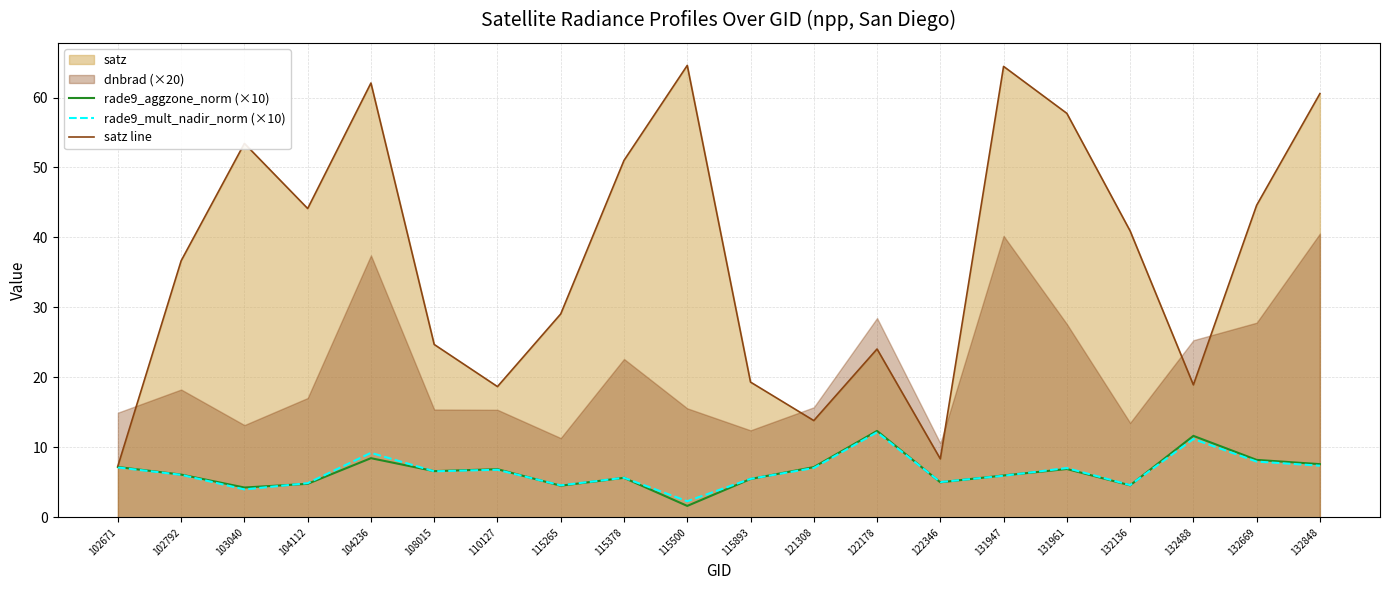

At which category does the chart reach its peak across all series?

115500